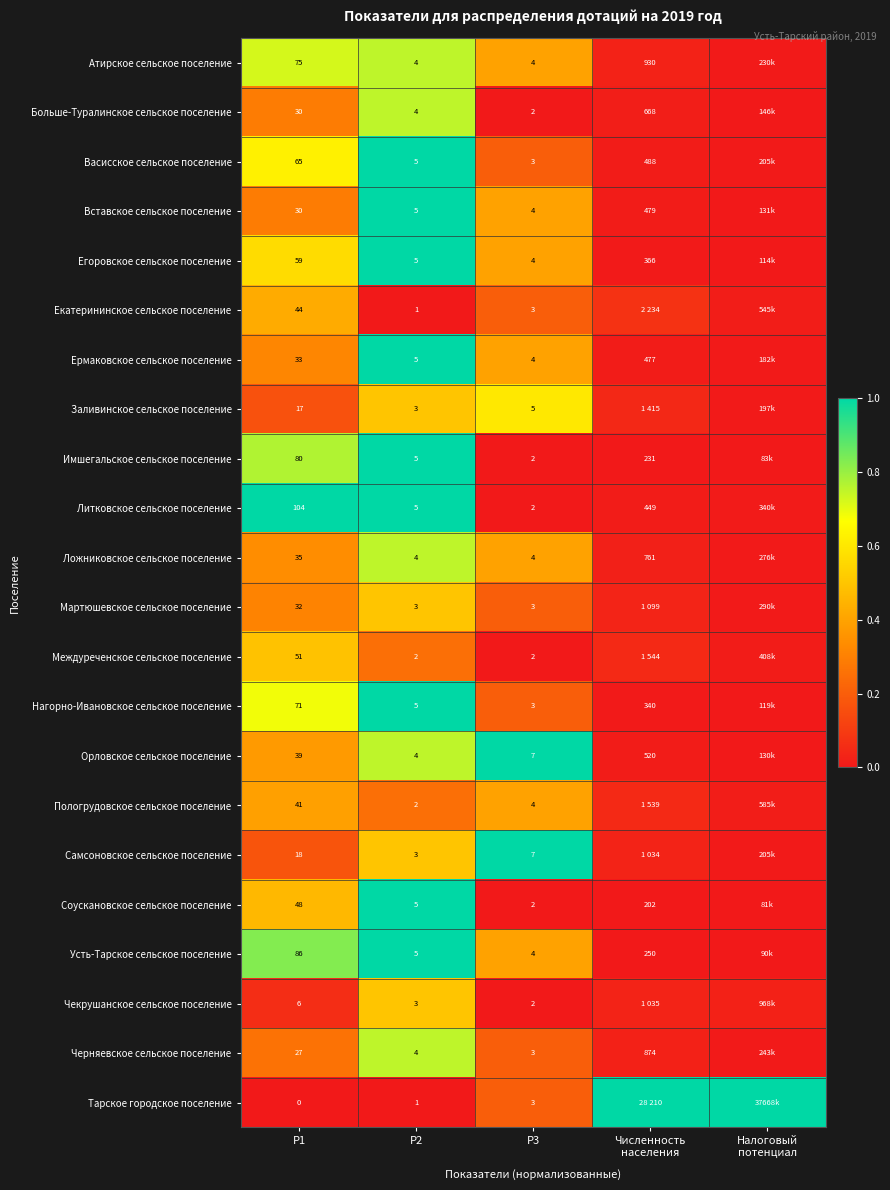

What is the total value across all series at Р3?

77.0